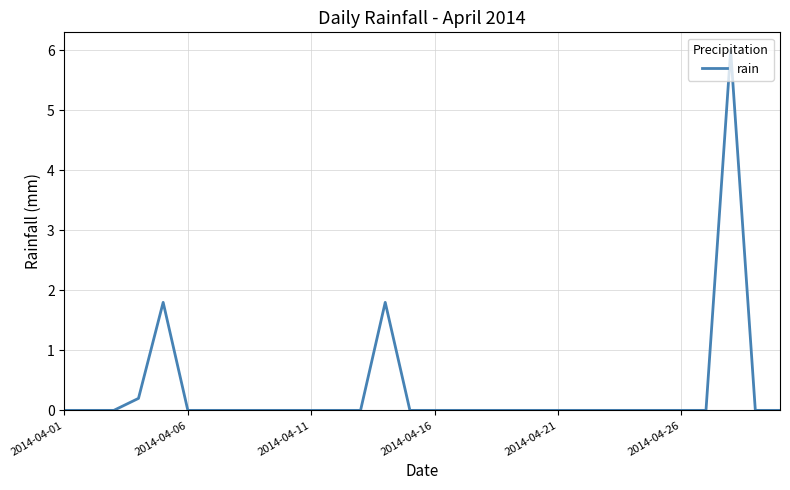

What is the difference between the maximum and minimum values?

6.0